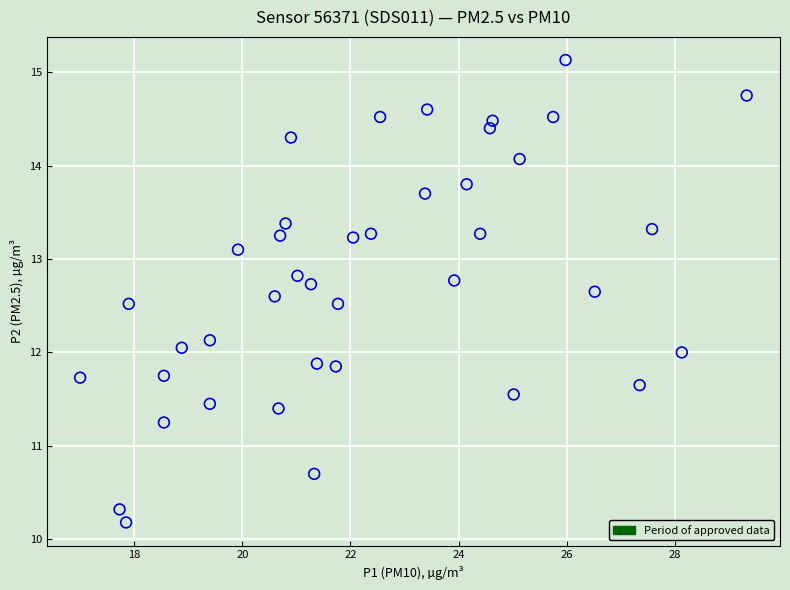

What is the range of X values (max minus min)?

12.3